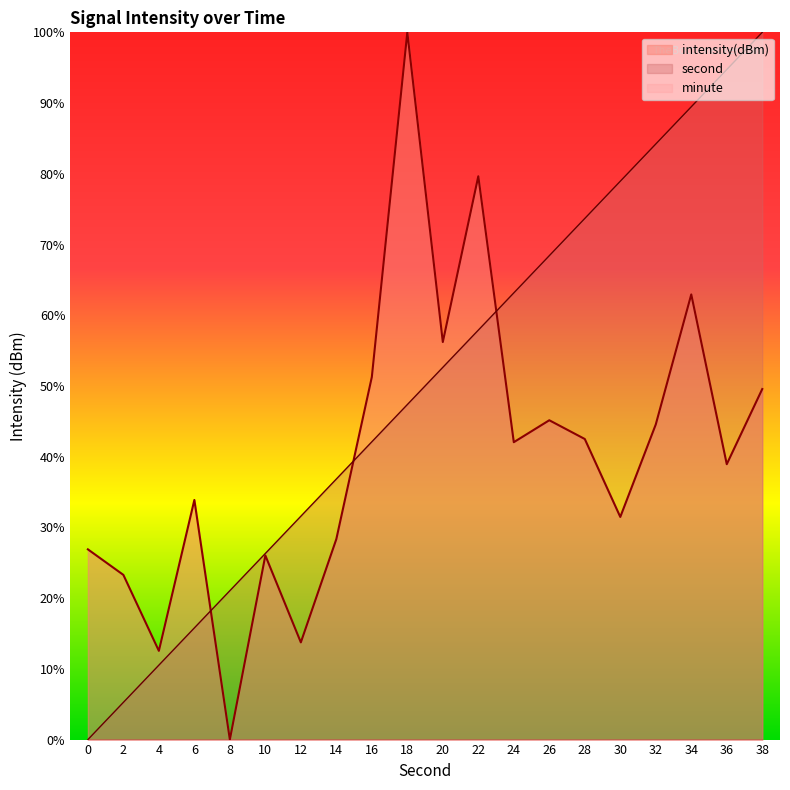

What is the approximate value of second at 4?

10.5